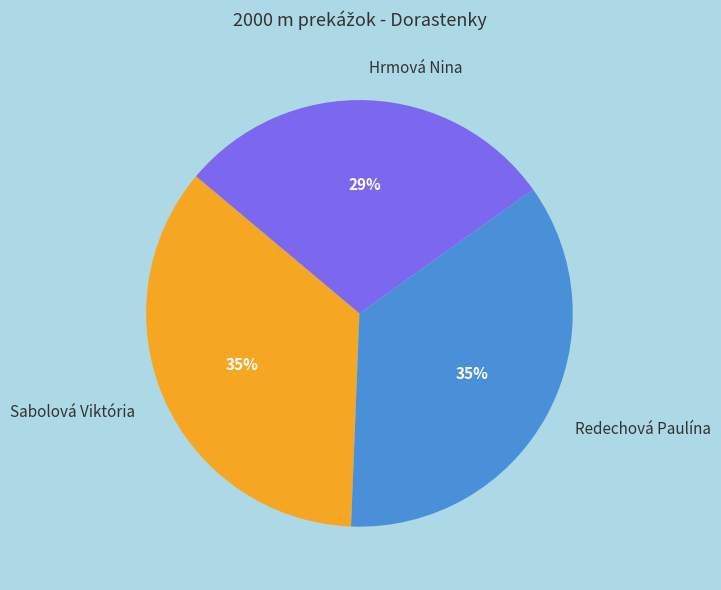

How many segments does this pie chart have?

3